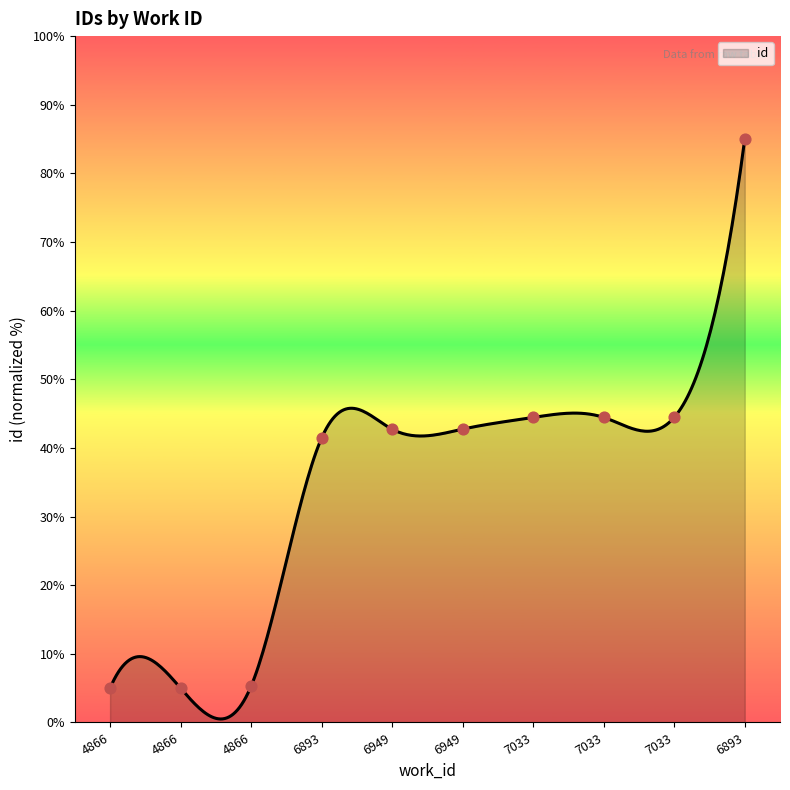

What is the change in value from 4866 to 7033?

+39.4